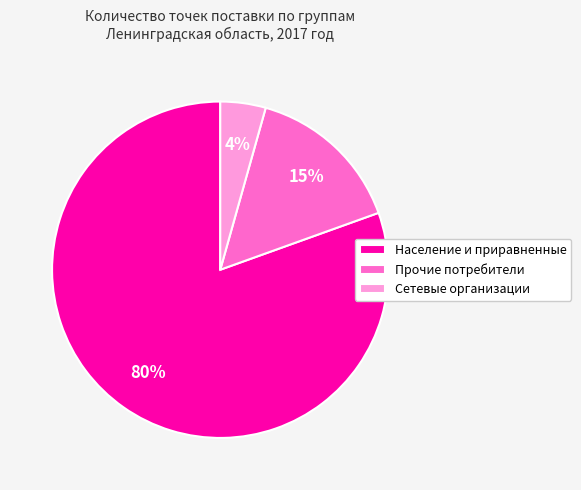

How many slices are in this pie chart?

3